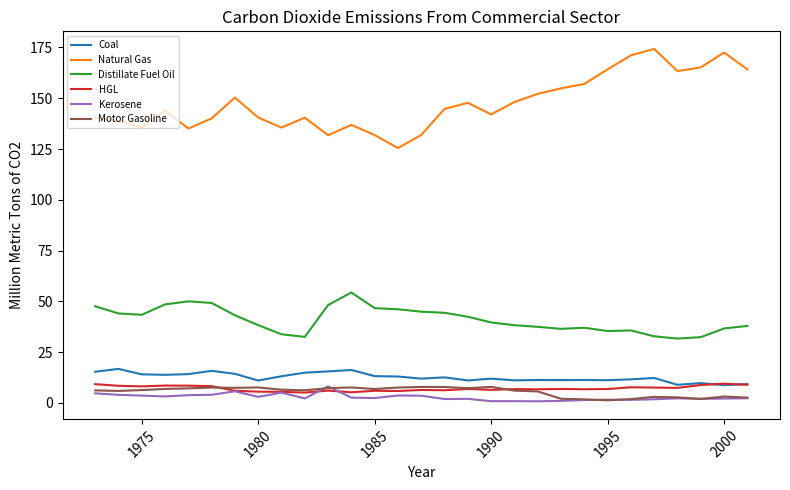

Does the chart have visible grid lines?

No